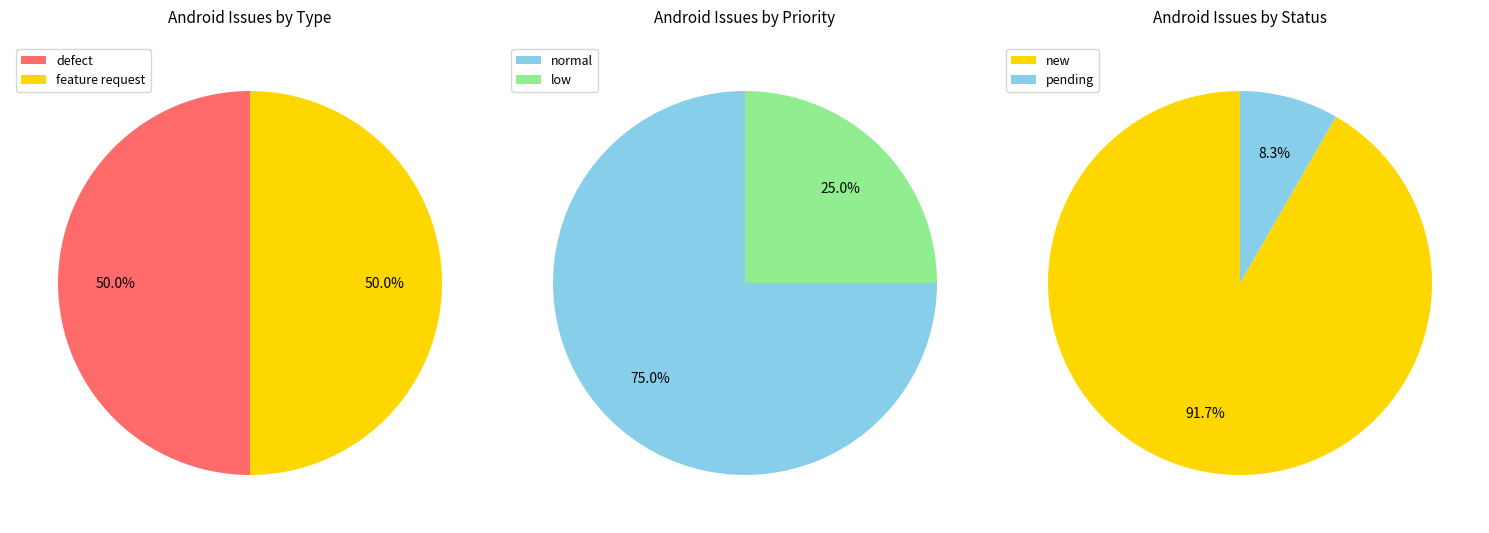

Which series has the widest spread of values?

defect